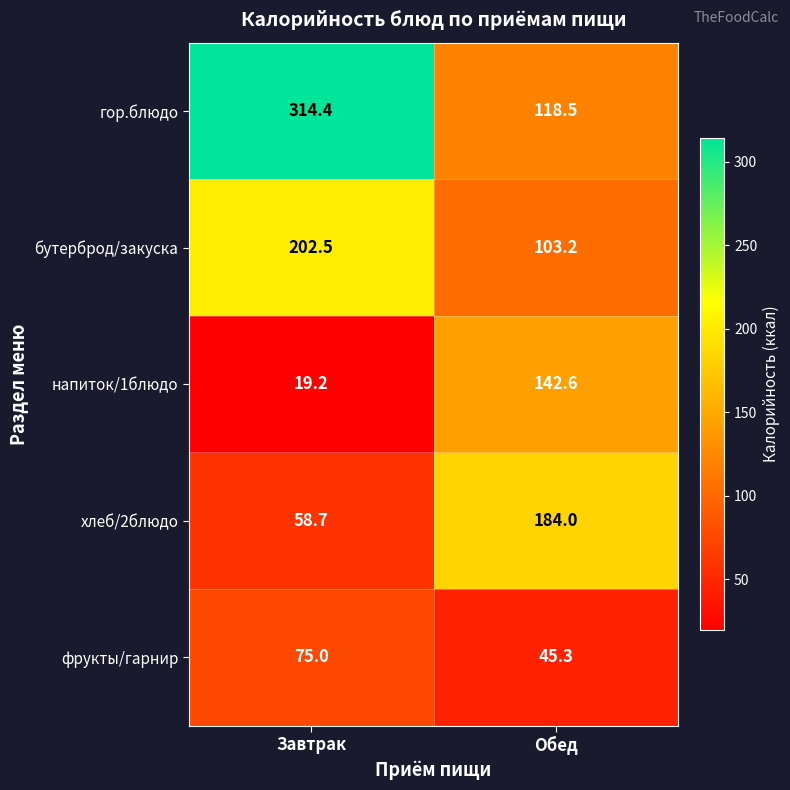

What is the maximum value shown in the chart?

314.4